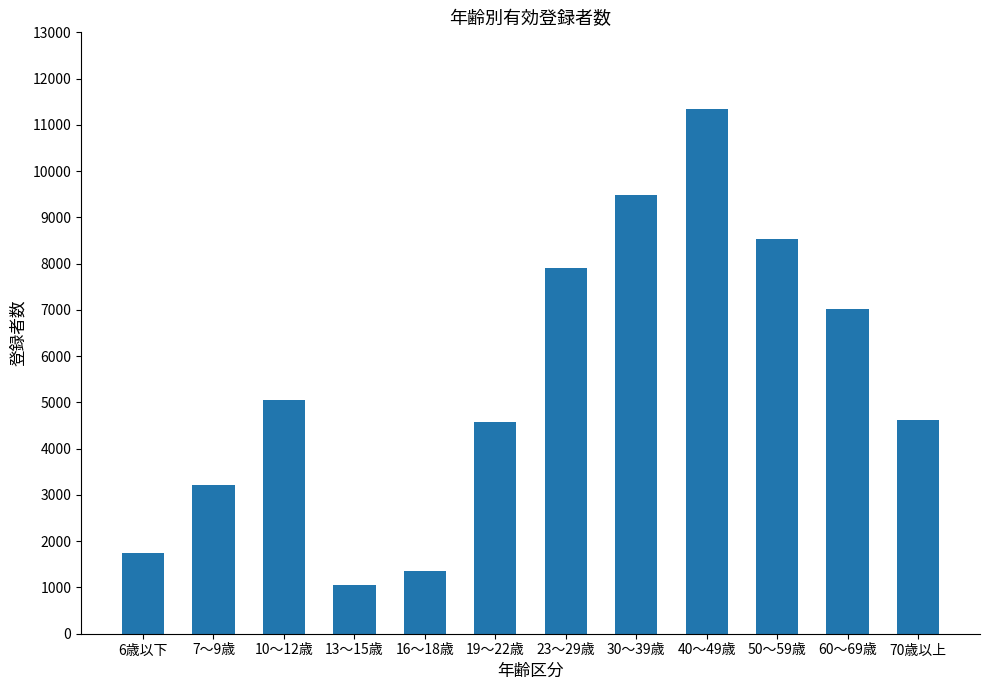

At which category does the chart reach its minimum across all series?

13～15歳